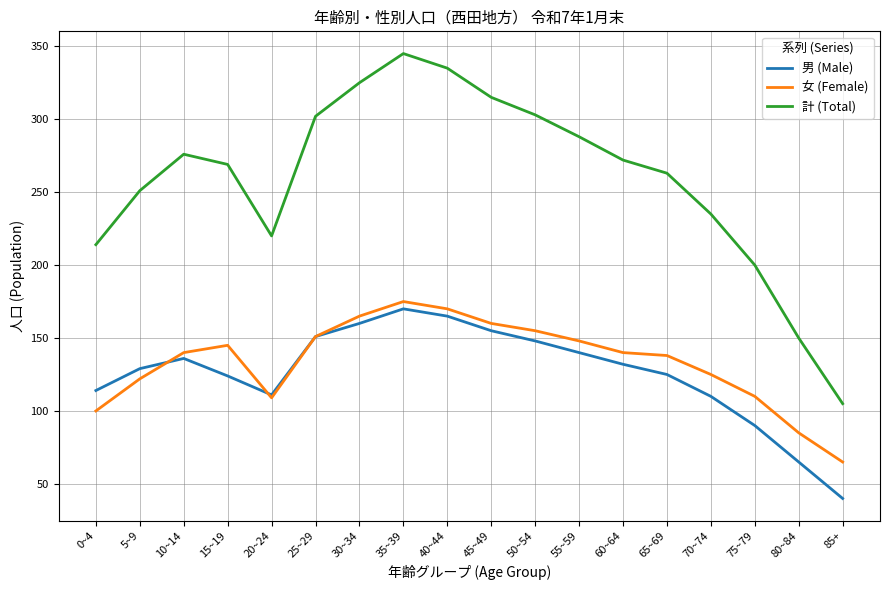

What position from the right is 45~49?

9